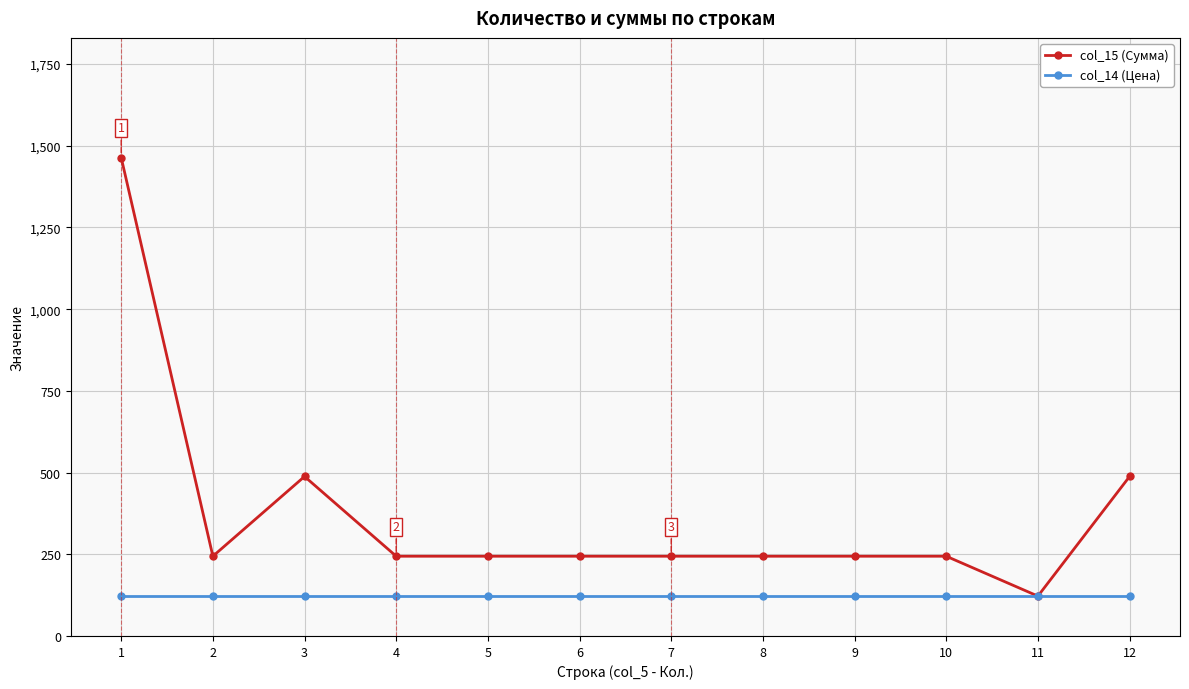

Which label corresponds to the largest value in the chart?

1